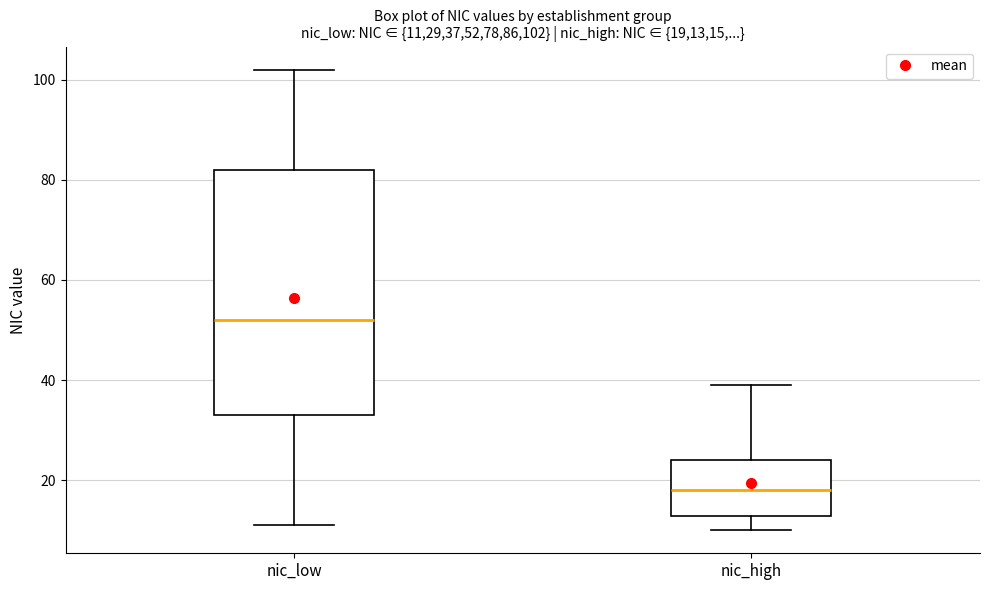

Which box has the highest median line?

nic_low